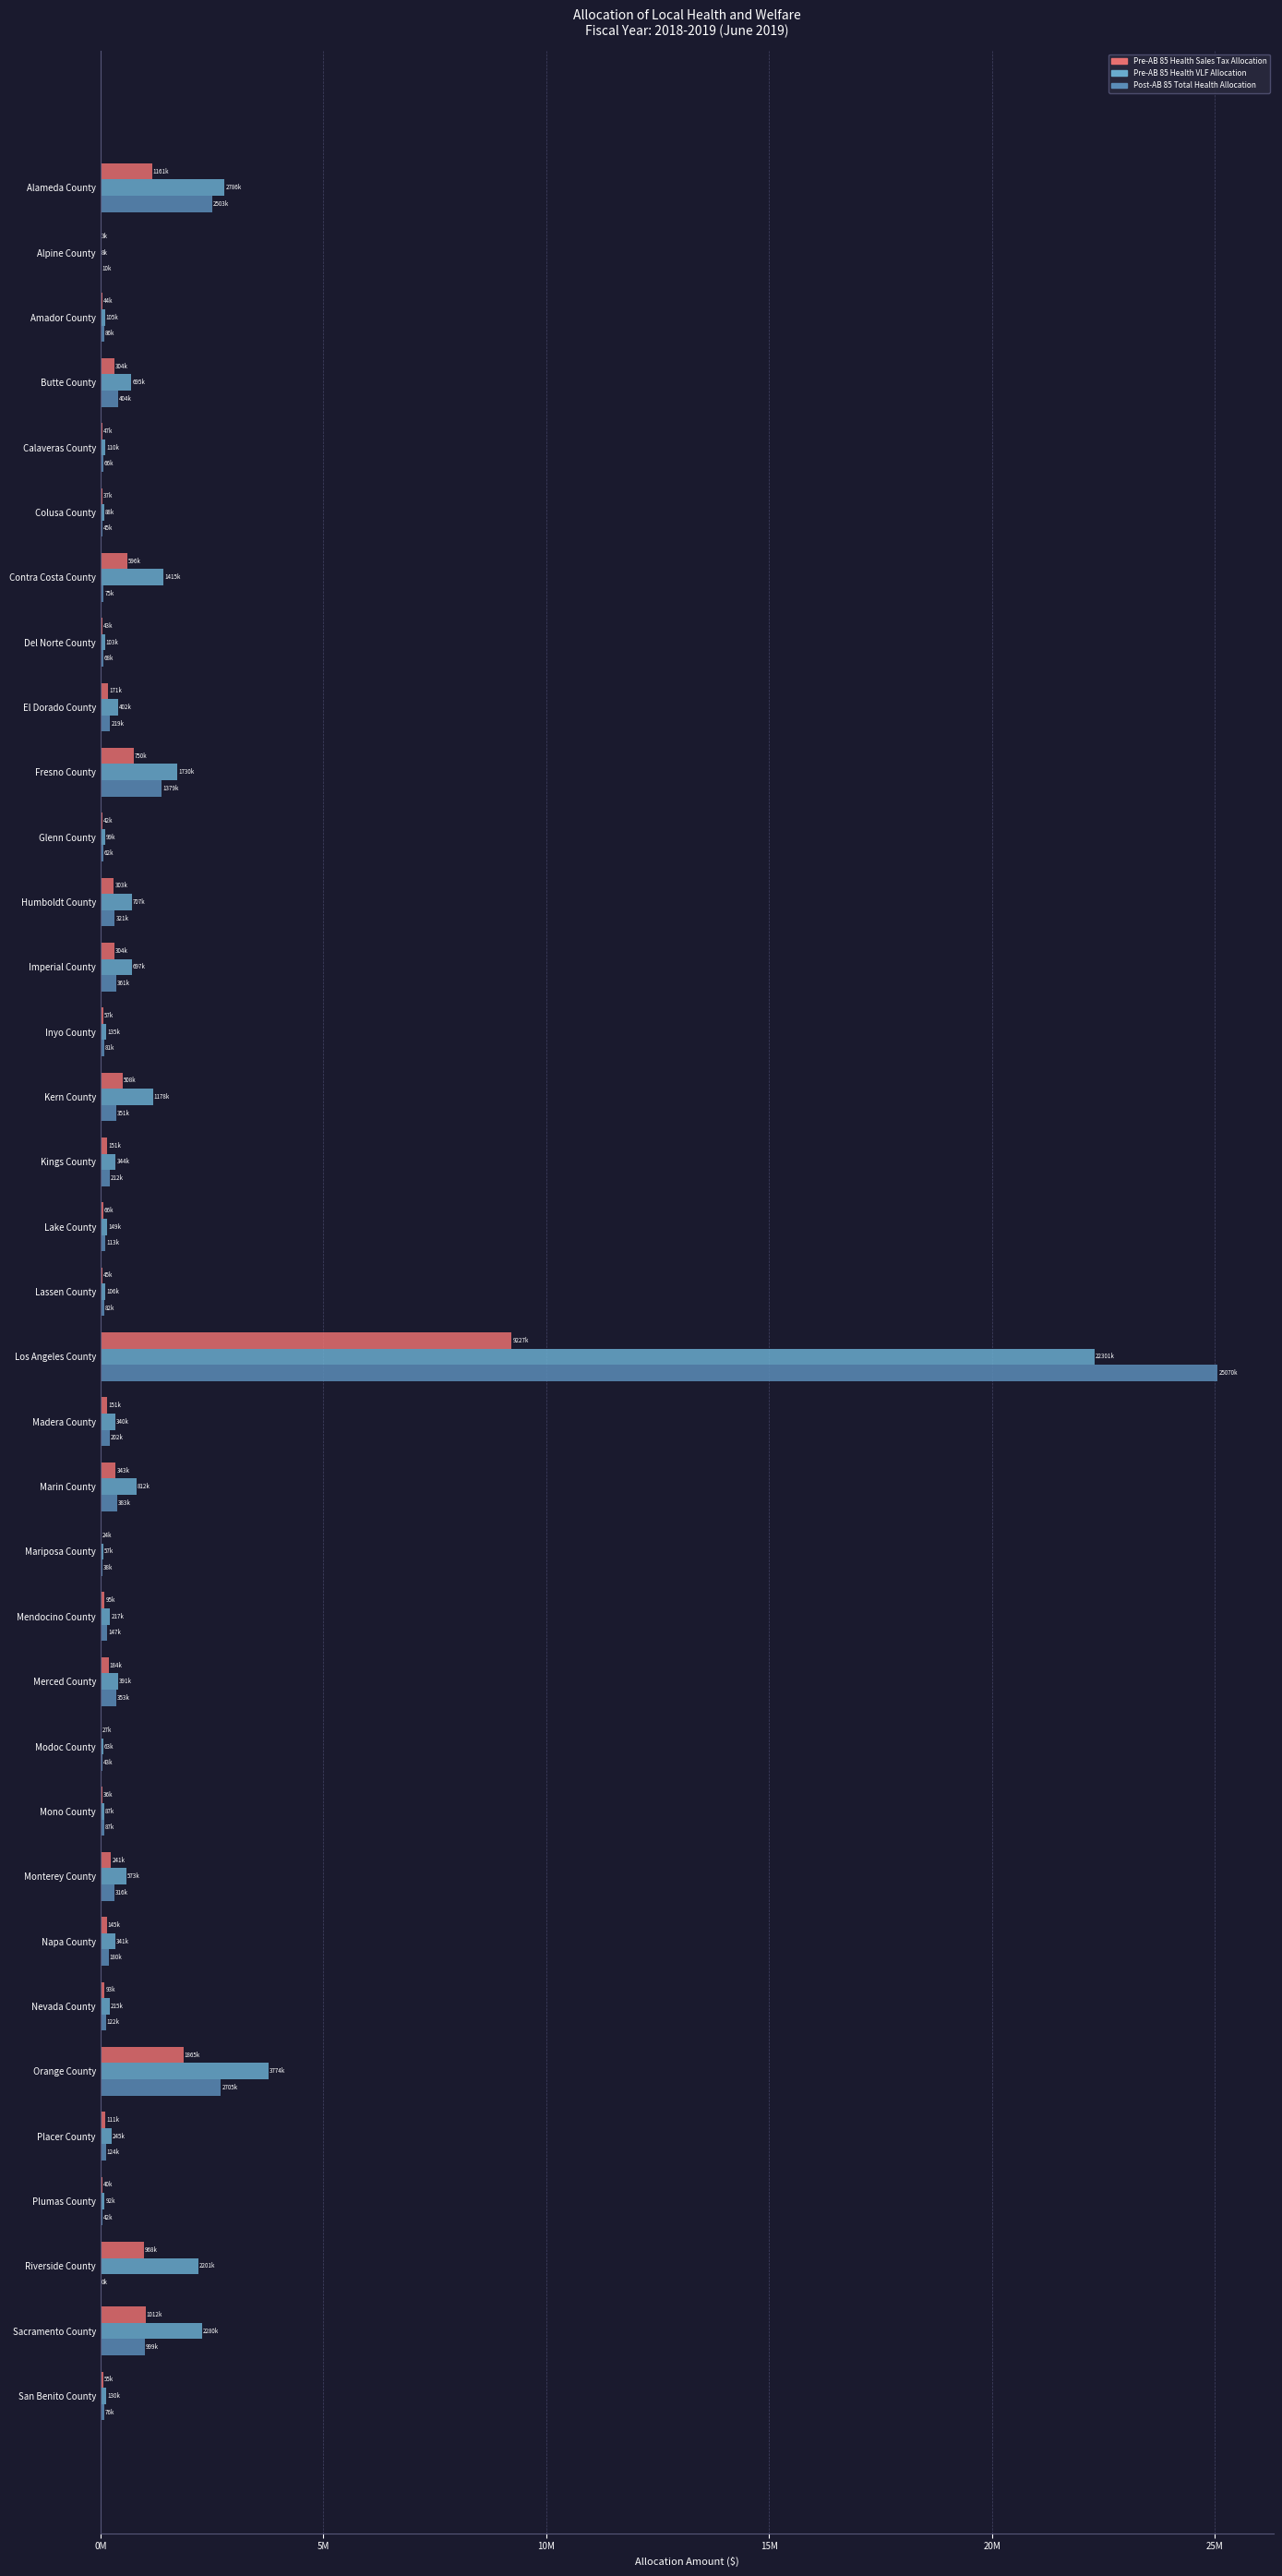

True or false: Pre-AB 85 Health Vehicle License Fees Allocation has a value of 0.0 at Mono County.

False